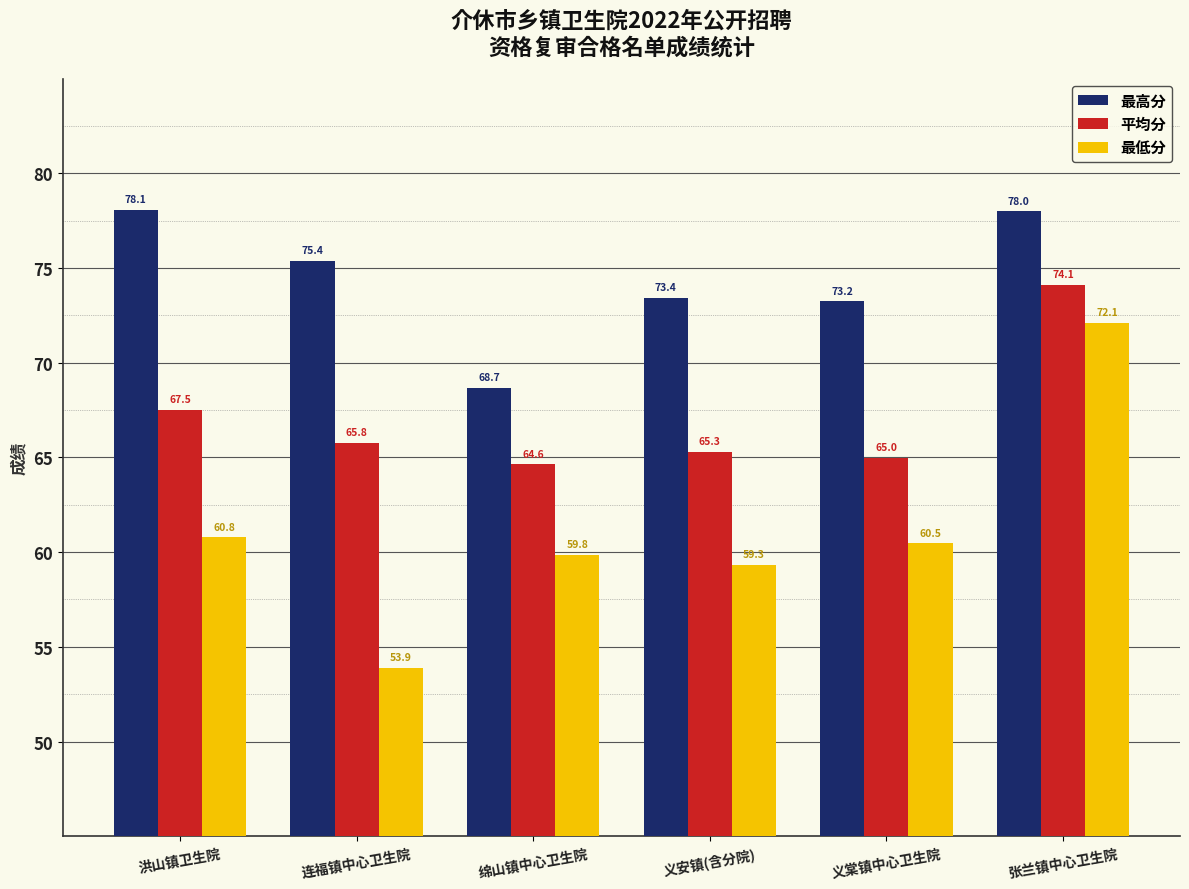

At which category is the sum across all series the highest?

张兰镇中心卫生院